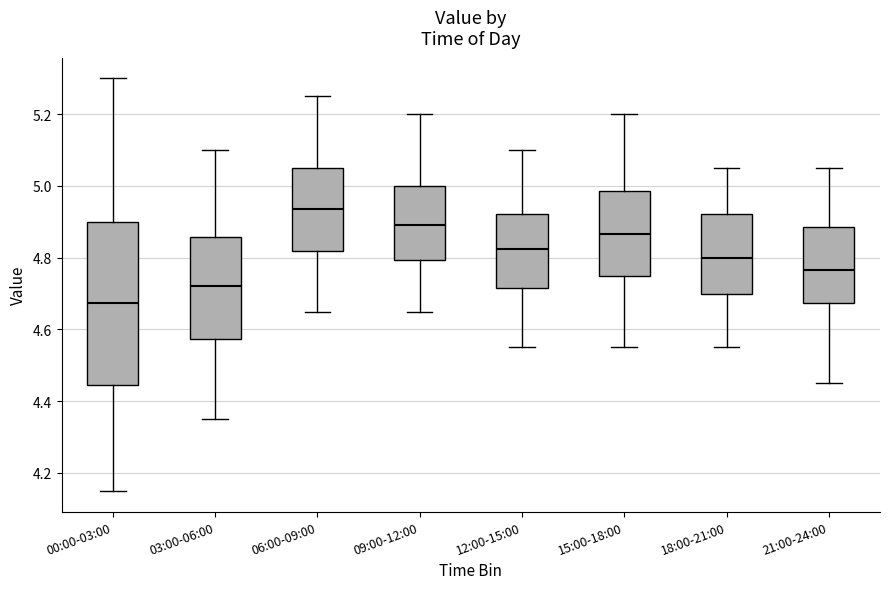

Which box has the highest median line?

06:00-09:00